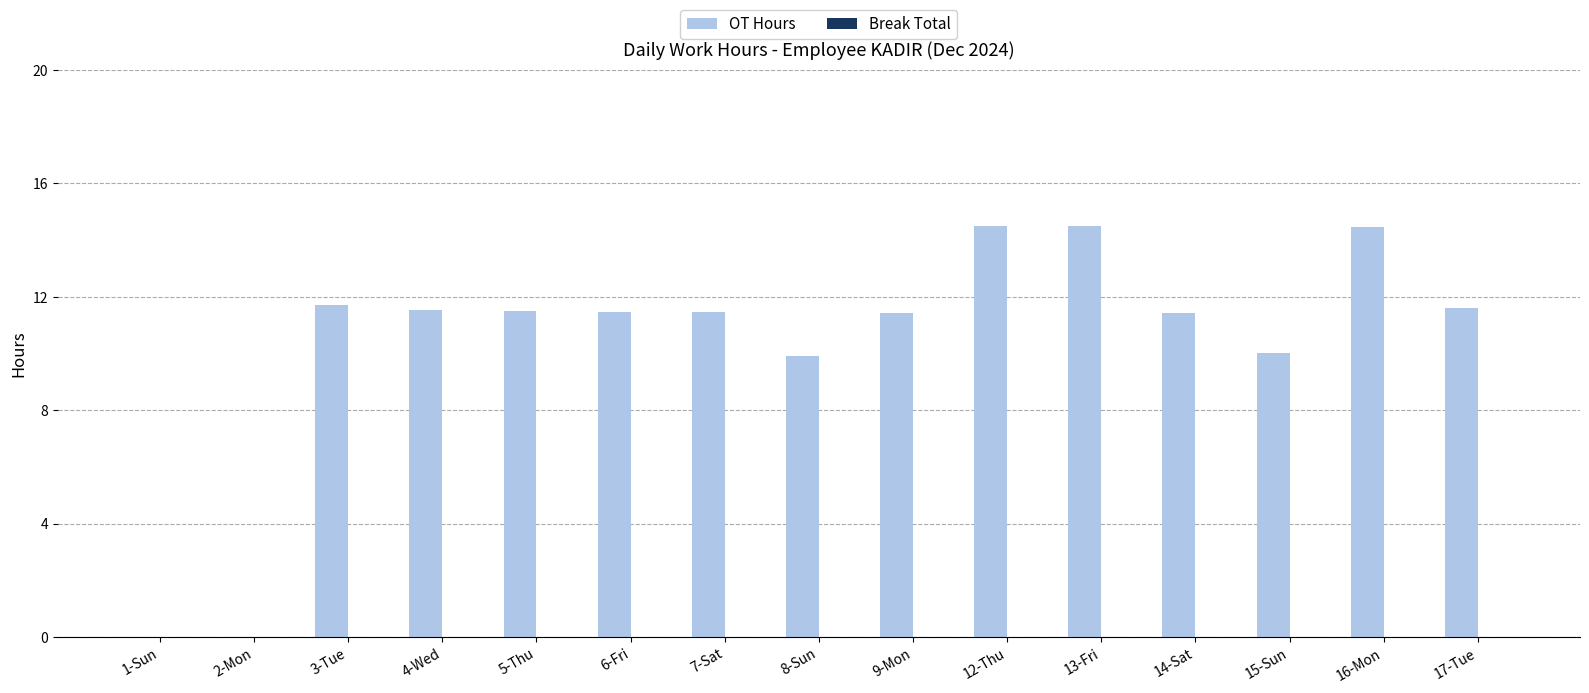

What is the sum of all values?

155.5